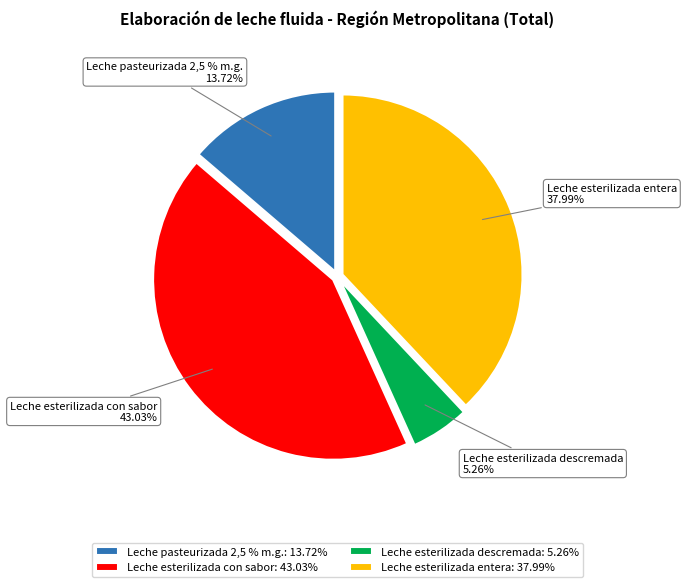

Rank the categories by value from highest to lowest.

Leche esterilizada con sabor, Leche esterilizada entera, Leche pasteurizada 2,5 % m.g., Leche esterilizada descremada